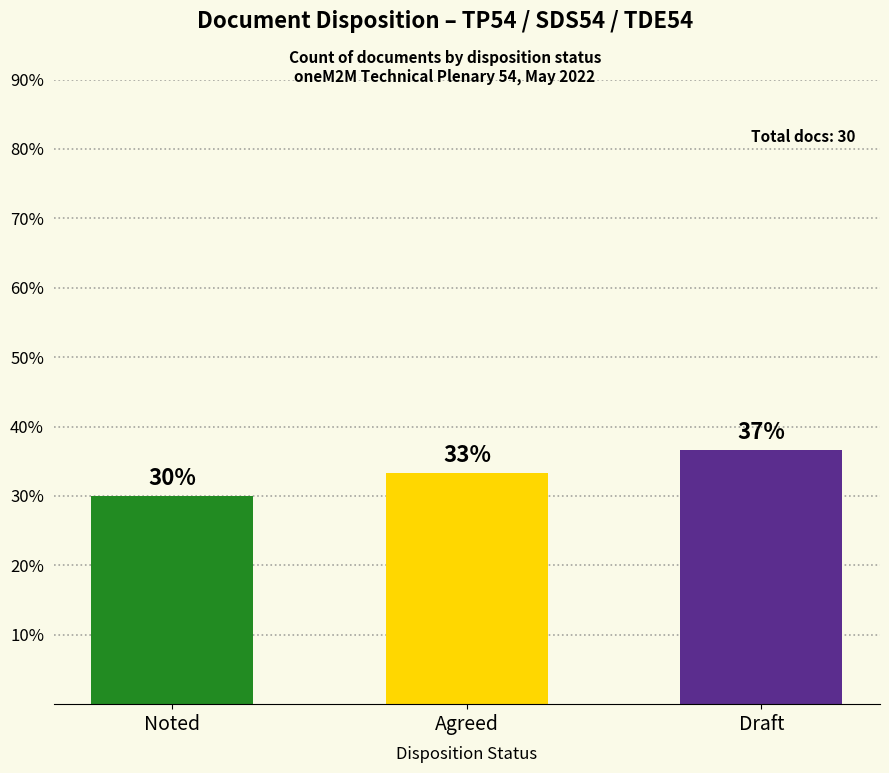

At which label is the value closest to 33?

Agreed